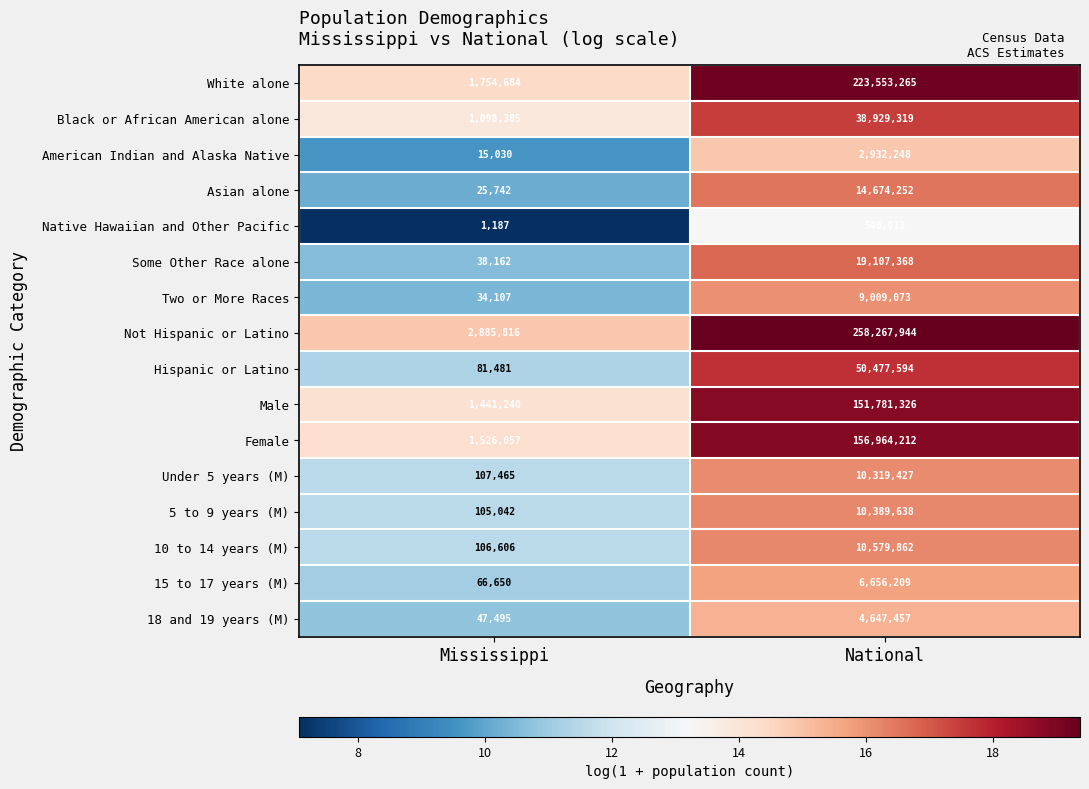

At National, list the series in order from smallest to largest.

Native Hawaiian and Other Pacific, American Indian and Alaska Native, 18 and 19 years (M), 15 to 17 years (M), Two or More Races, Under 5 years (M), 5 to 9 years (M), 10 to 14 years (M), Asian alone, Some Other Race alone, Black or African American alone, Hispanic or Latino, Male, Female, White alone, Not Hispanic or Latino